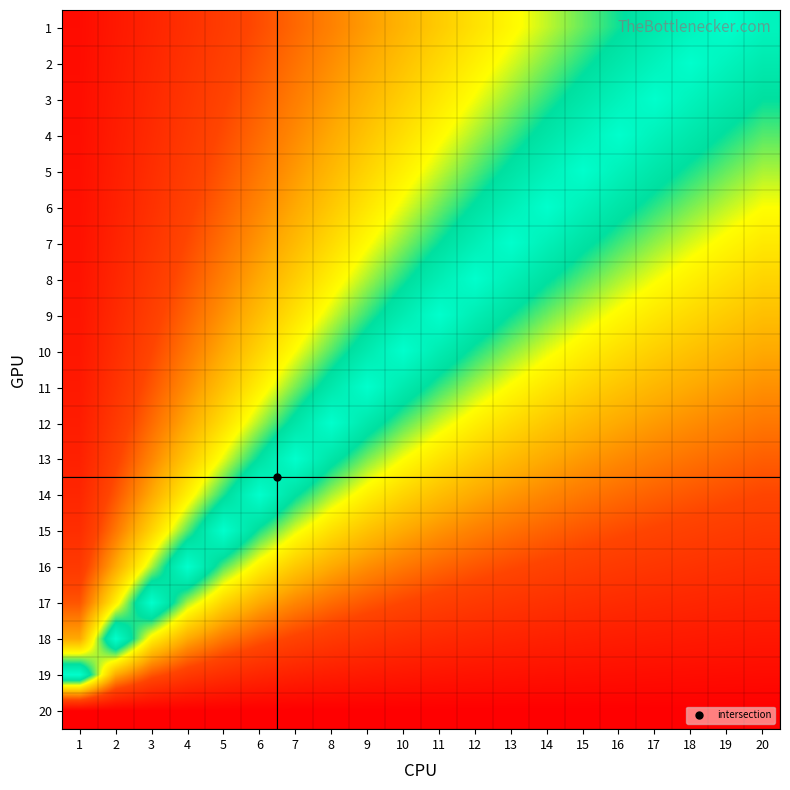

Reading left to right, extract all data points from this chart.

1: 1=0.1	2=0.1	3=0.2	4=0.2	5=0.3	6=0.3	7=0.4	8=0.4	9=0.5	10=0.5	11=0.6	12=0.6	13=0.7	14=0.7	15=0.8	16=0.8	17=0.9	18=0.9	19=1.0	20=0.9
2: 1=0.1	2=0.1	3=0.2	4=0.2	5=0.3	6=0.3	7=0.4	8=0.4	9=0.5	10=0.6	11=0.6	12=0.7	13=0.7	14=0.8	15=0.8	16=0.9	17=0.9	18=1.0	19=0.9	20=0.9
3: 1=0.1	2=0.1	3=0.2	4=0.2	5=0.3	6=0.4	7=0.4	8=0.5	9=0.5	10=0.6	11=0.6	12=0.7	13=0.8	14=0.8	15=0.9	16=0.9	17=1.0	18=0.9	19=0.9	20=0.8
4: 1=0.1	2=0.1	3=0.2	4=0.3	5=0.3	6=0.4	7=0.4	8=0.5	9=0.6	10=0.6	11=0.7	12=0.8	13=0.8	14=0.9	15=0.9	16=1.0	17=0.9	18=0.9	19=0.8	20=0.8
5: 1=0.1	2=0.1	3=0.2	4=0.3	5=0.3	6=0.4	7=0.5	8=0.5	9=0.6	10=0.7	11=0.7	12=0.8	13=0.9	14=0.9	15=1.0	16=0.9	17=0.9	18=0.8	19=0.8	20=0.7
6: 1=0.1	2=0.1	3=0.2	4=0.3	5=0.4	6=0.4	7=0.5	8=0.6	9=0.6	10=0.7	11=0.8	12=0.9	13=0.9	14=1.0	15=0.9	16=0.9	17=0.8	18=0.8	19=0.7	20=0.7
7: 1=0.1	2=0.2	3=0.2	4=0.3	5=0.4	6=0.5	7=0.5	8=0.6	9=0.7	10=0.8	11=0.8	12=0.9	13=1.0	14=0.9	15=0.9	16=0.8	17=0.8	18=0.7	19=0.7	20=0.6
8: 1=0.1	2=0.2	3=0.3	4=0.3	5=0.4	6=0.5	7=0.6	8=0.7	9=0.8	10=0.8	11=0.9	12=1.0	13=0.9	14=0.9	15=0.8	16=0.7	17=0.7	18=0.7	19=0.6	20=0.6
9: 1=0.1	2=0.2	3=0.3	4=0.4	5=0.5	6=0.5	7=0.6	8=0.7	9=0.8	10=0.9	11=1.0	12=0.9	13=0.8	14=0.8	15=0.7	16=0.7	17=0.6	18=0.6	19=0.6	20=0.5
10: 1=0.1	2=0.2	3=0.3	4=0.4	5=0.5	6=0.6	7=0.7	8=0.8	9=0.9	10=1.0	11=0.9	12=0.8	13=0.8	14=0.7	15=0.7	16=0.6	17=0.6	18=0.6	19=0.5	20=0.5
11: 1=0.1	2=0.2	3=0.3	4=0.4	5=0.6	6=0.7	7=0.8	8=0.9	9=1.0	10=0.9	11=0.8	12=0.7	13=0.7	14=0.6	15=0.6	16=0.6	17=0.5	18=0.5	19=0.5	20=0.4
12: 1=0.1	2=0.3	3=0.4	4=0.5	5=0.6	6=0.8	7=0.9	8=1.0	9=0.9	10=0.8	11=0.7	12=0.7	13=0.6	14=0.6	15=0.5	16=0.5	17=0.5	18=0.4	19=0.4	20=0.4
13: 1=0.1	2=0.3	3=0.4	4=0.6	5=0.7	6=0.9	7=1.0	8=0.9	9=0.8	10=0.7	11=0.6	12=0.6	13=0.5	14=0.5	15=0.5	16=0.4	17=0.4	18=0.4	19=0.4	20=0.3
14: 1=0.2	2=0.3	3=0.5	4=0.7	5=0.8	6=1.0	7=0.9	8=0.7	9=0.7	10=0.6	11=0.5	12=0.5	13=0.5	14=0.4	15=0.4	16=0.4	17=0.4	18=0.3	19=0.3	20=0.3
15: 1=0.2	2=0.4	3=0.6	4=0.8	5=1.0	6=0.8	7=0.7	8=0.6	9=0.6	10=0.5	11=0.5	12=0.4	13=0.4	14=0.4	15=0.3	16=0.3	17=0.3	18=0.3	19=0.3	20=0.2
16: 1=0.3	2=0.5	3=0.8	4=1.0	5=0.8	6=0.7	7=0.6	8=0.5	9=0.4	10=0.4	11=0.4	12=0.3	13=0.3	14=0.3	15=0.3	16=0.2	17=0.2	18=0.2	19=0.2	20=0.2
17: 1=0.3	2=0.7	3=1.0	4=0.7	5=0.6	6=0.5	7=0.4	8=0.4	9=0.3	10=0.3	11=0.3	12=0.2	13=0.2	14=0.2	15=0.2	16=0.2	17=0.2	18=0.2	19=0.2	20=0.1
18: 1=0.5	2=1.0	3=0.7	4=0.5	5=0.4	6=0.3	7=0.3	8=0.2	9=0.2	10=0.2	11=0.2	12=0.2	13=0.2	14=0.1	15=0.1	16=0.1	17=0.1	18=0.1	19=0.1	20=0.1
19: 1=1.0	2=0.5	3=0.3	4=0.2	5=0.2	6=0.2	7=0.1	8=0.1	9=0.1	10=0.1	11=0.1	12=0.1	13=0.1	14=0.1	15=0.1	16=0.1	17=0.1	18=0.1	19=0.1	20=0.0
20: 1=0.0	2=0.0	3=0.0	4=0.0	5=0.0	6=0.0	7=0.0	8=0.0	9=0.0	10=0.0	11=0.0	12=0.0	13=0.0	14=0.0	15=0.0	16=0.0	17=0.0	18=0.0	19=0.0	20=0.0